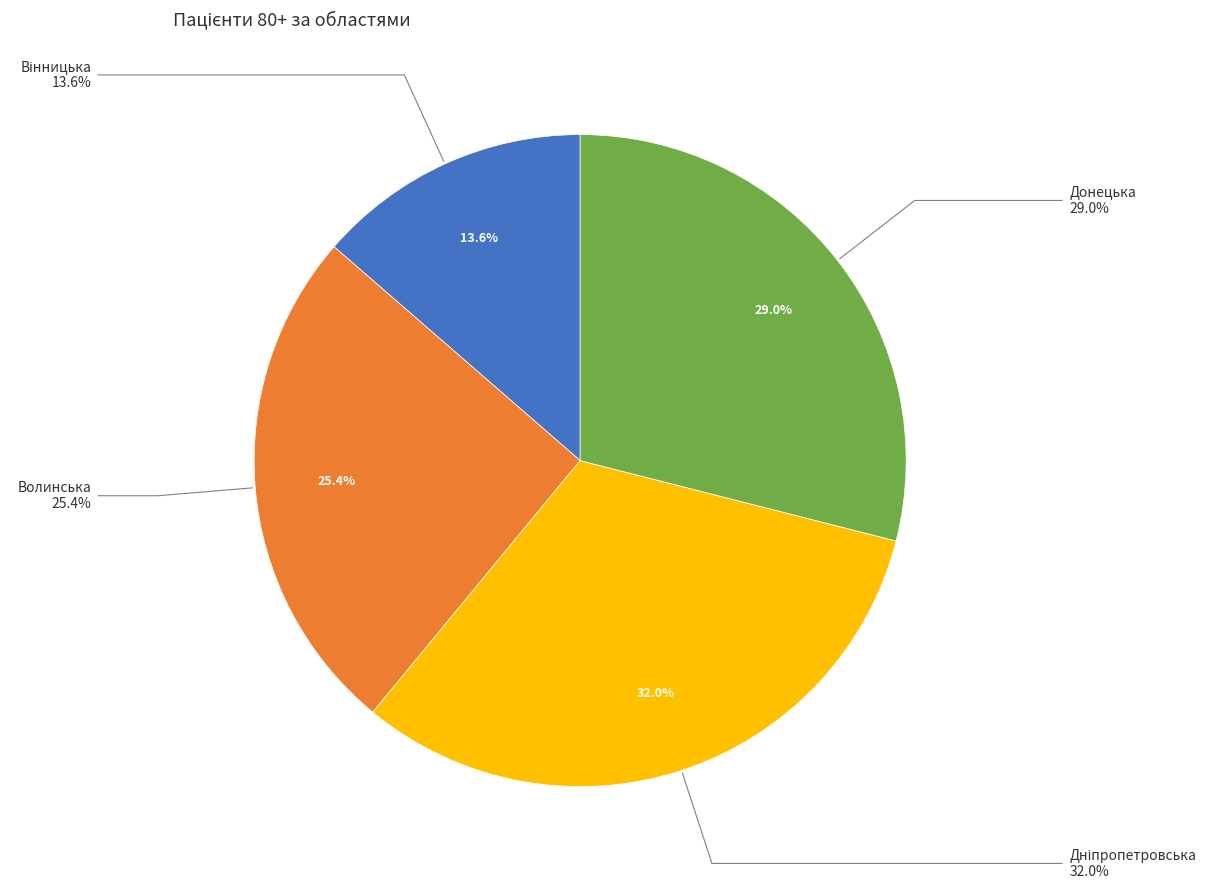

Does Донецька (2) represent more than half of the total?

No